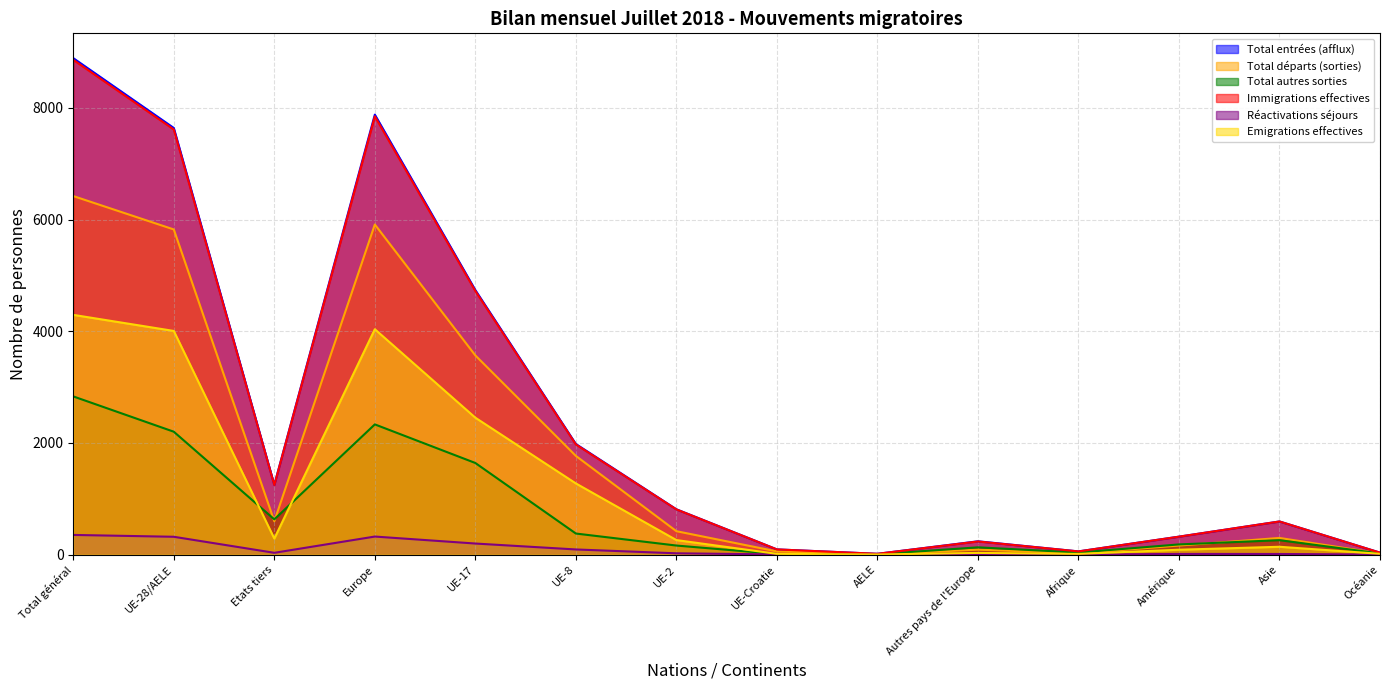

What is the total value across all series at Total général?

31647